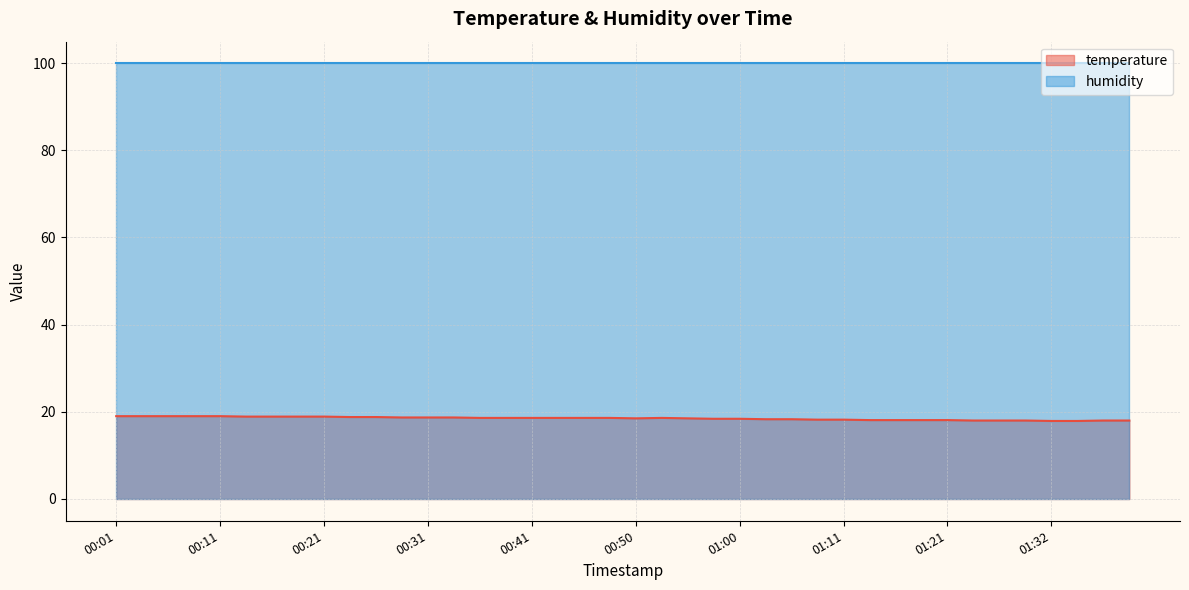

Which category has the lowest value across all series?

01:32